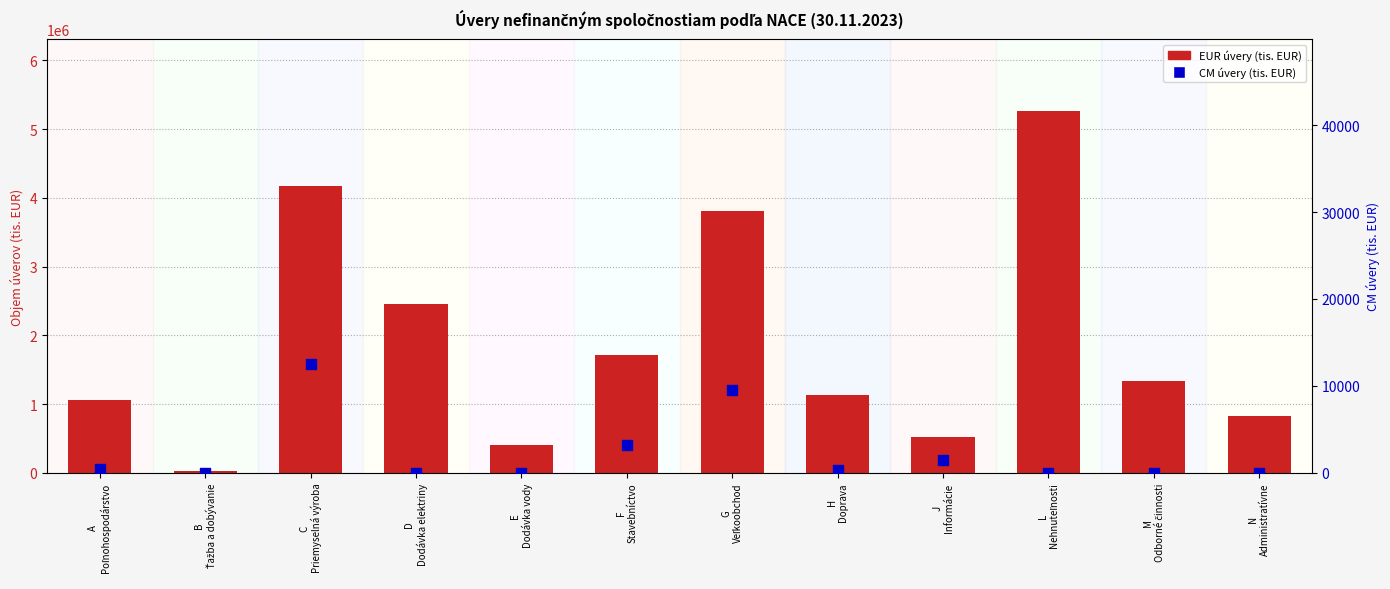

Is the value of EUR úvery (tis. EUR) at A
Poľnohospodárstvo greater than the value of CM úvery (tis. EUR) at G
Veľkoobchod?

Yes